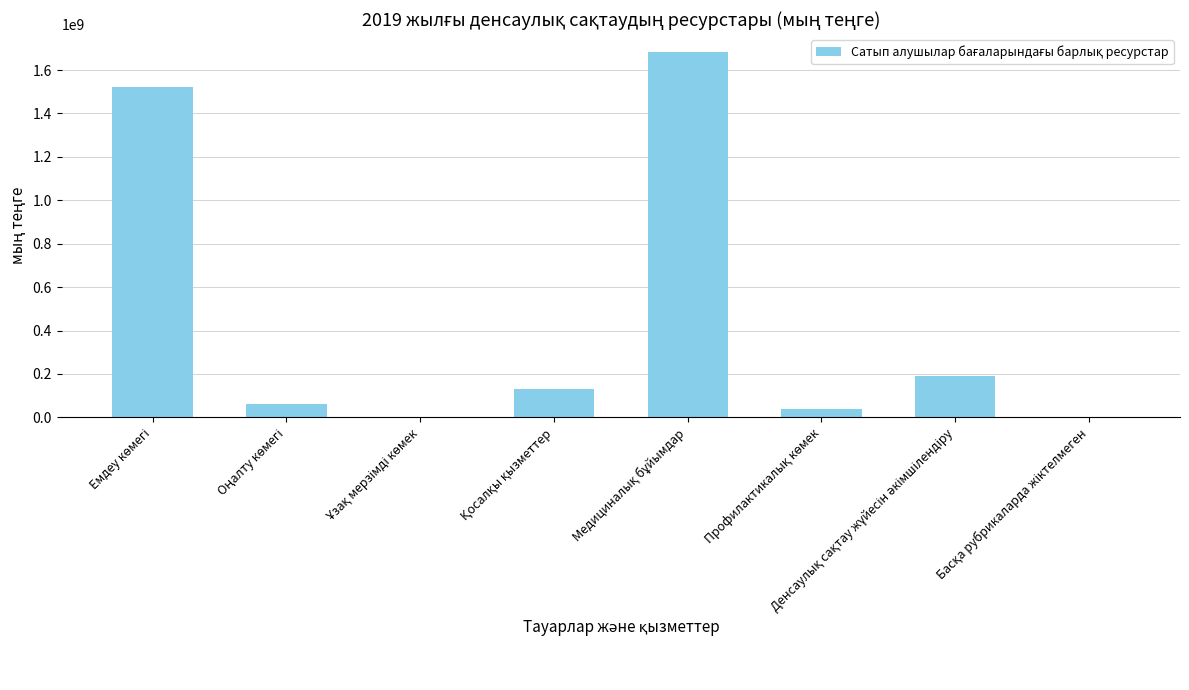

What is the maximum value shown in the chart?

1680727015